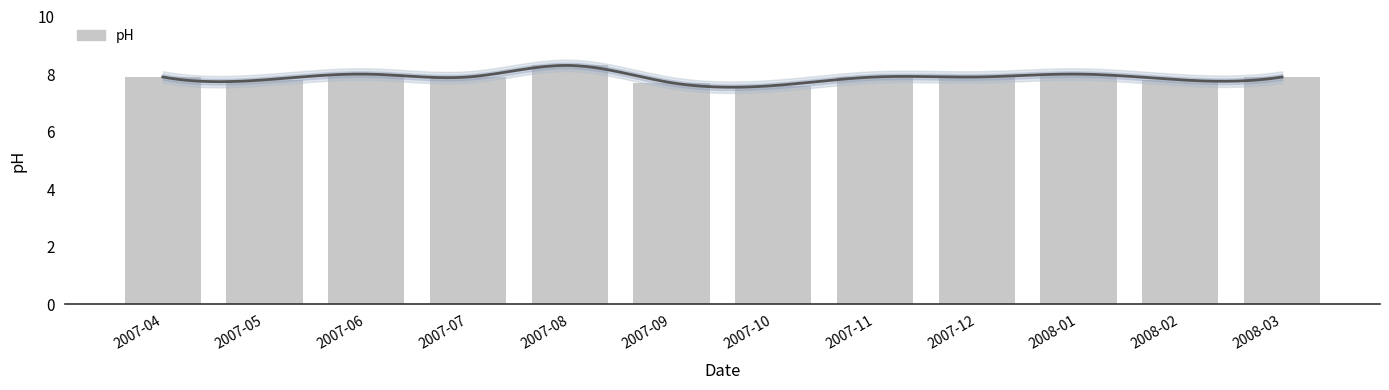

What is the ratio of the value at 2007-11 to the value at 2008-02?

1.0